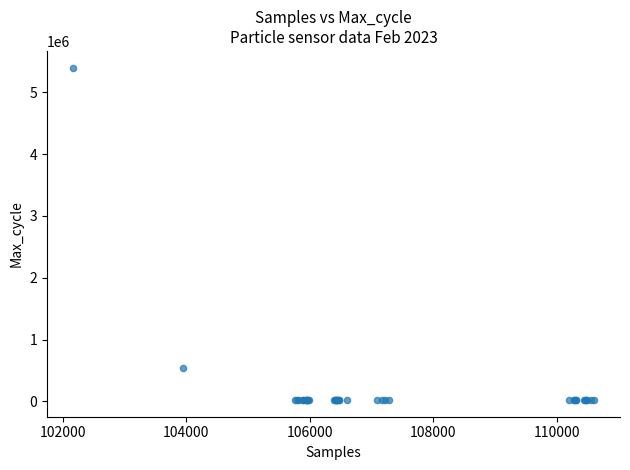

What Y value in the scatter plot is closest to 2709666?

544838